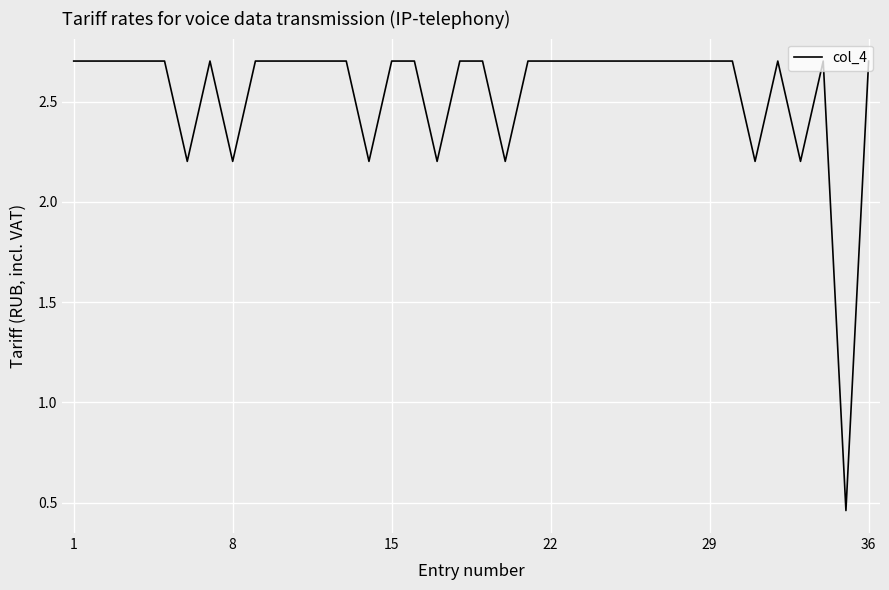

What is the difference between the maximum and minimum values?

2.2